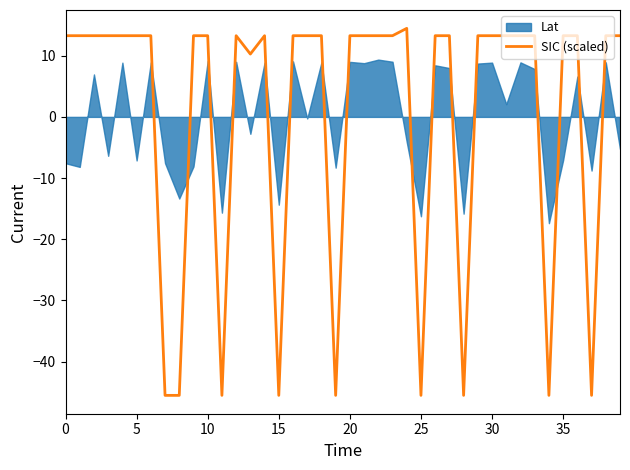

What is the maximum value for SIC (scaled)?

14.5